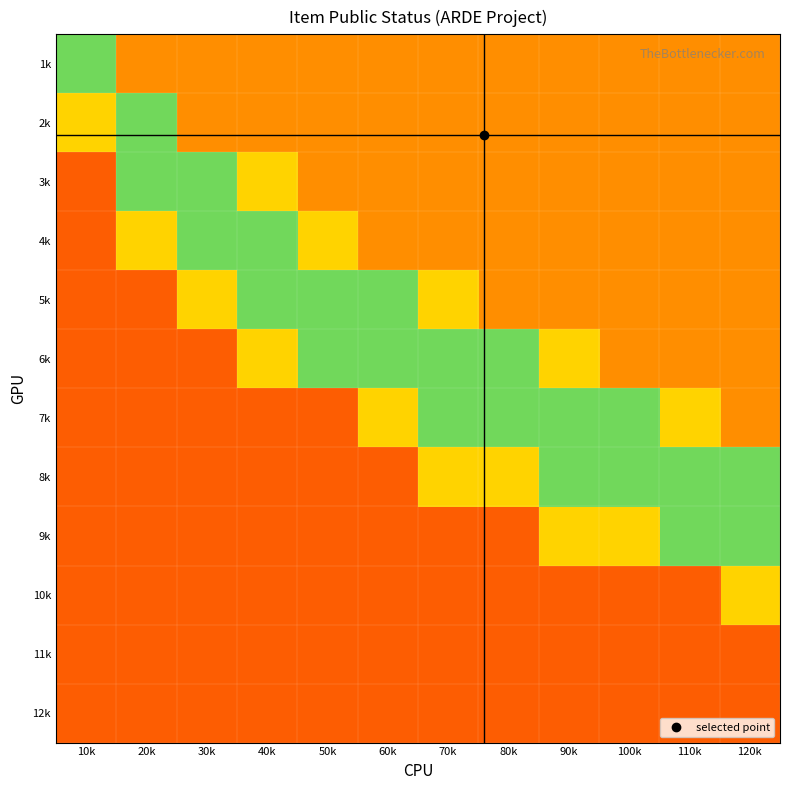

At which category is the sum across all series the highest?

90k